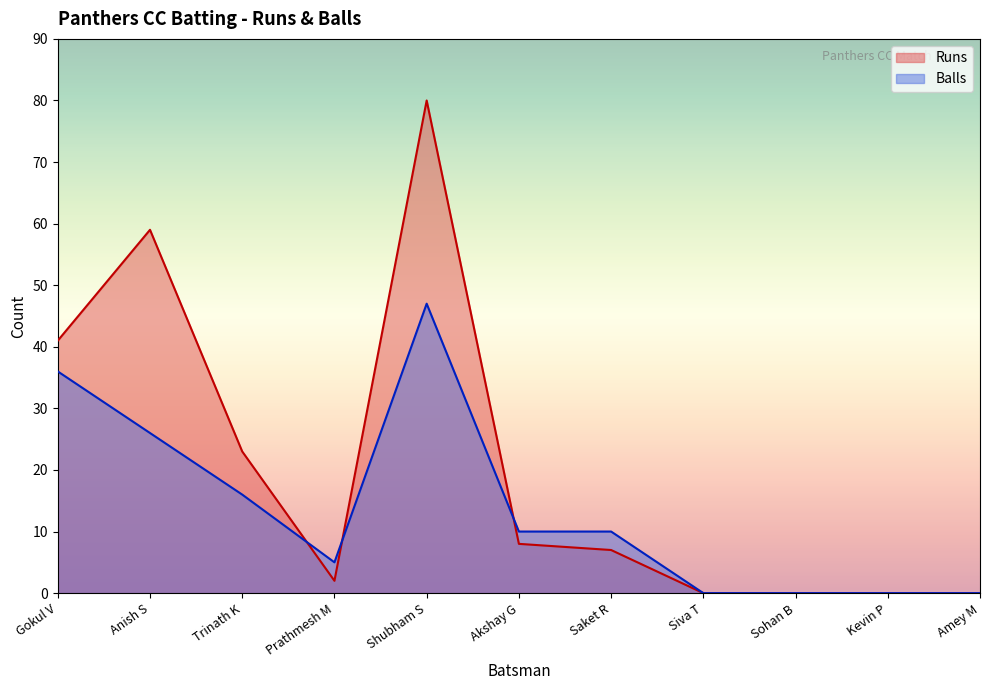

What are all the series names shown in the legend?

Runs, Balls